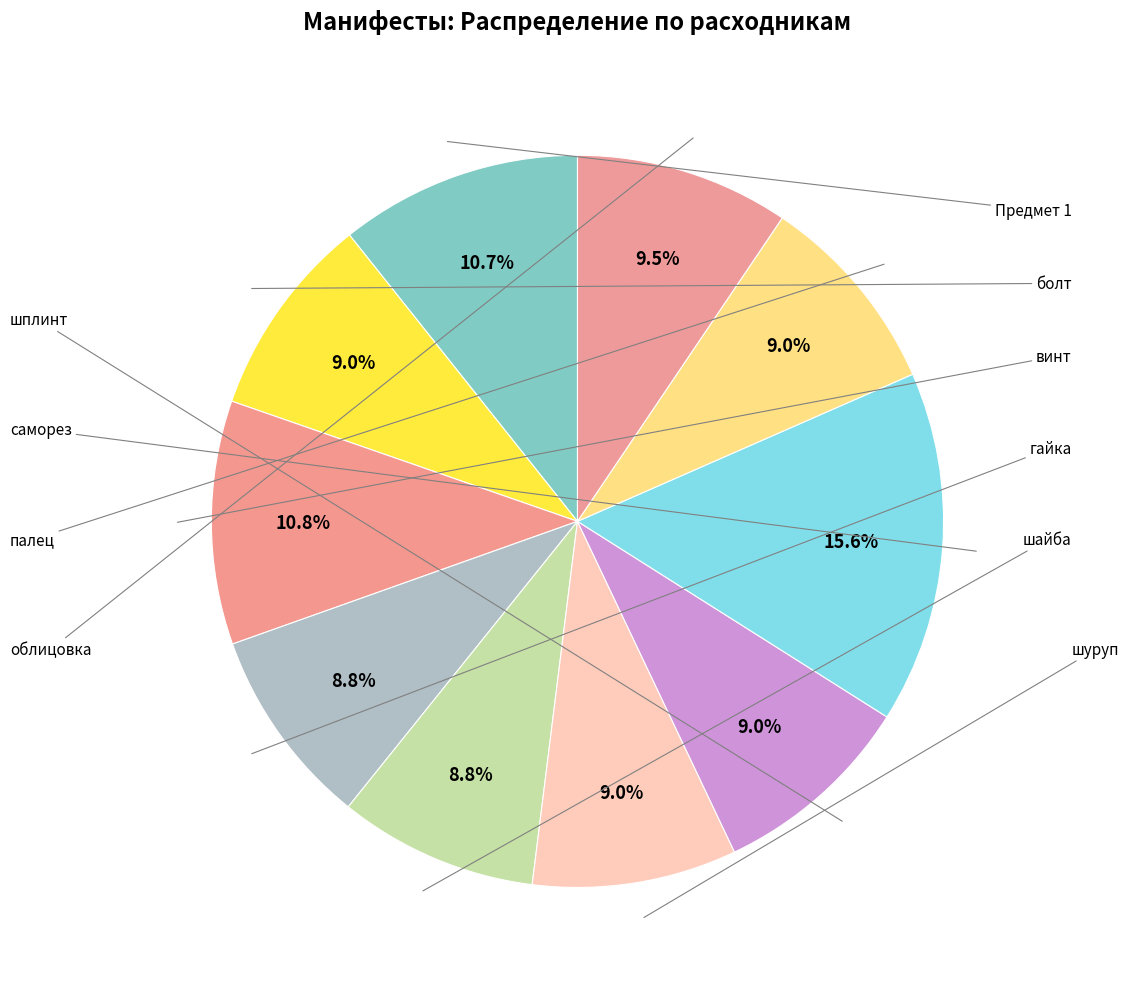

To the nearest percent, what percentage of the pie is болт?

9%